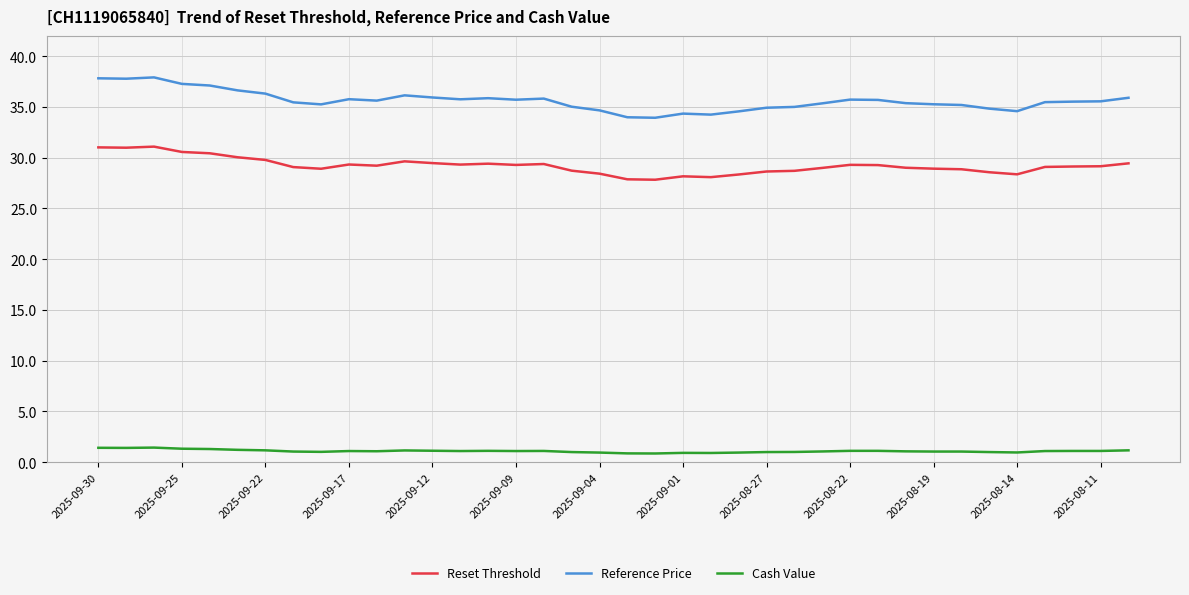

List the series in order of their peak value, highest first.

Reference Price, Reset Threshold, Cash Value